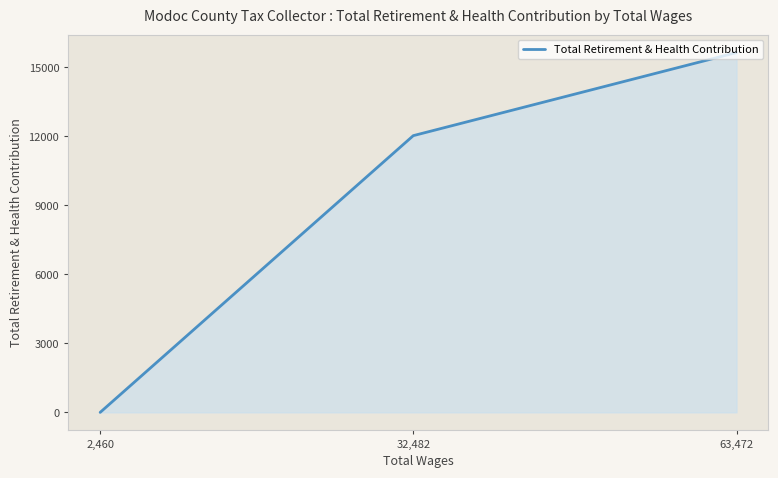

Count the values in the range 0 to 15650.

3